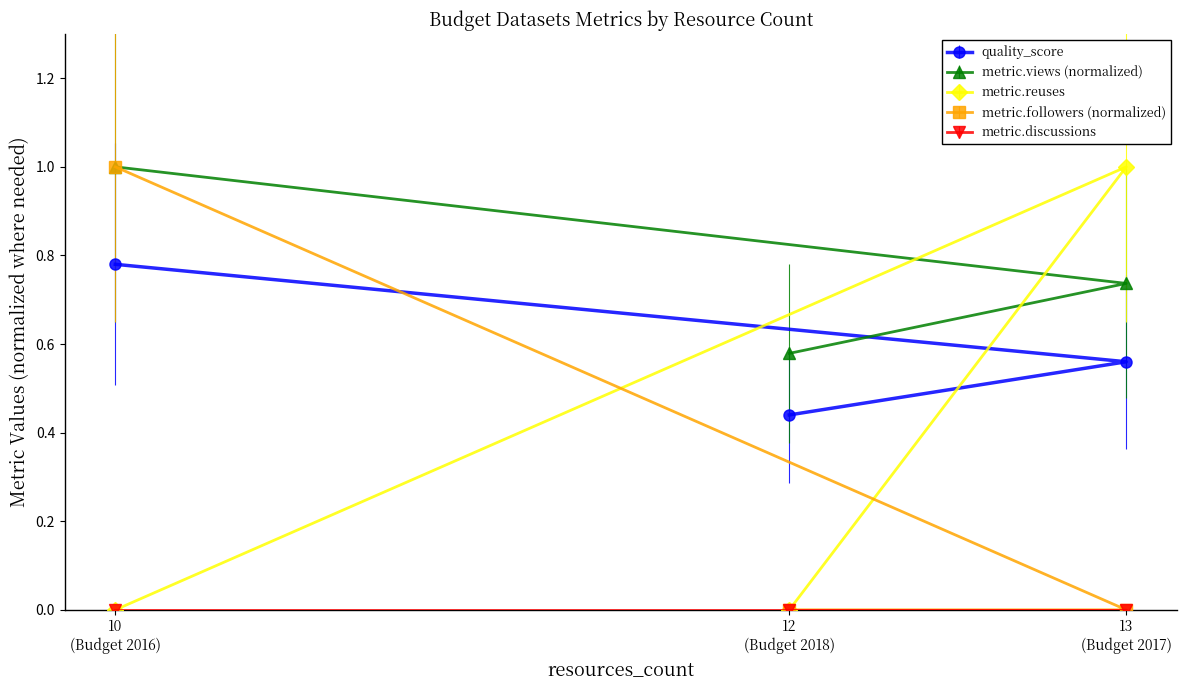

What is the greatest value displayed?

1.0